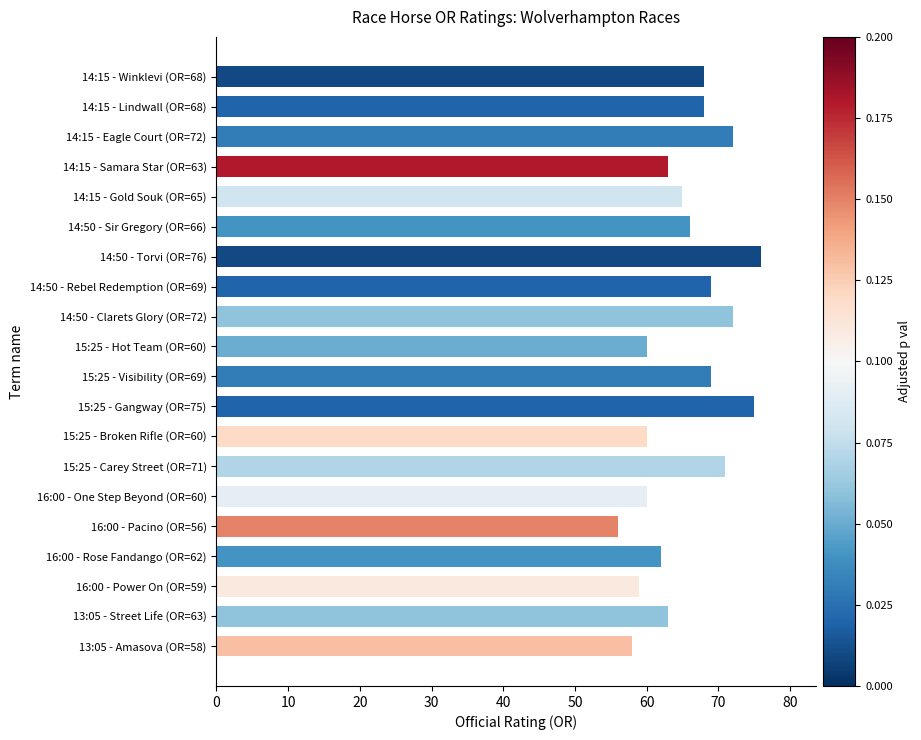

The chart shows a value of 75 at 15:25 - Gangway (OR=75). True or false?

True